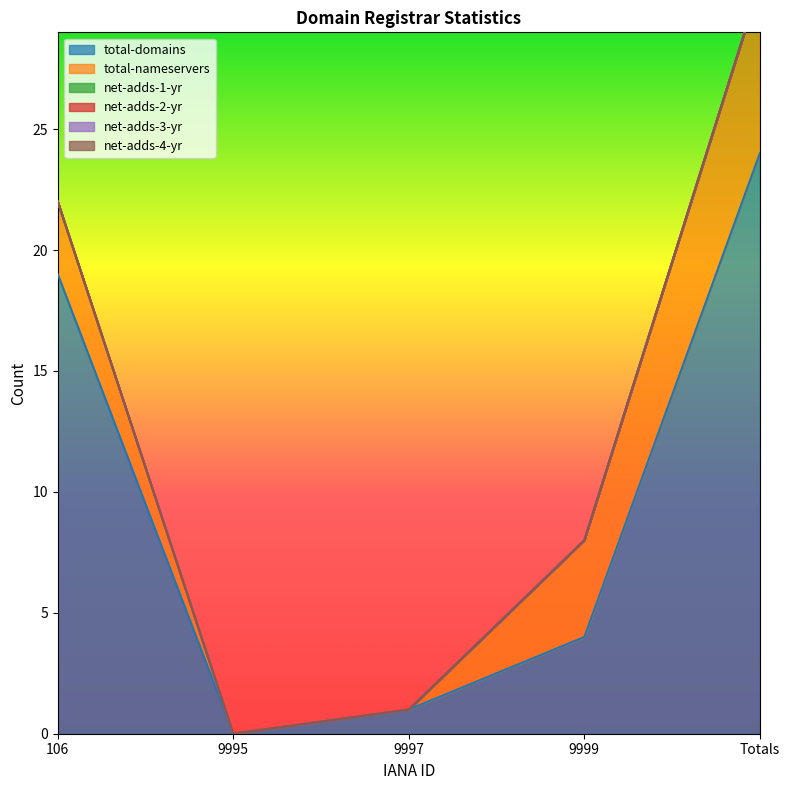

Which series has the largest range (max minus min)?

total-domains